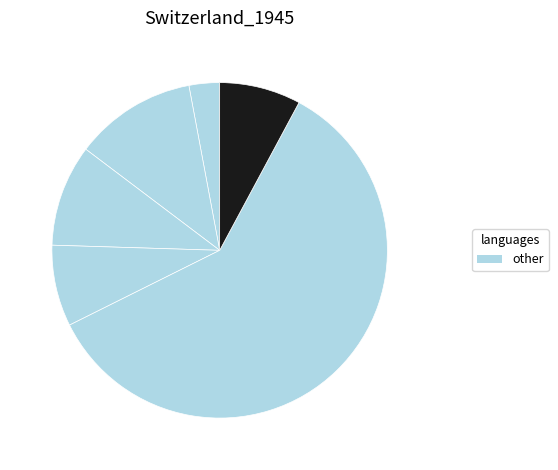

Count the number of slices in the pie.

6